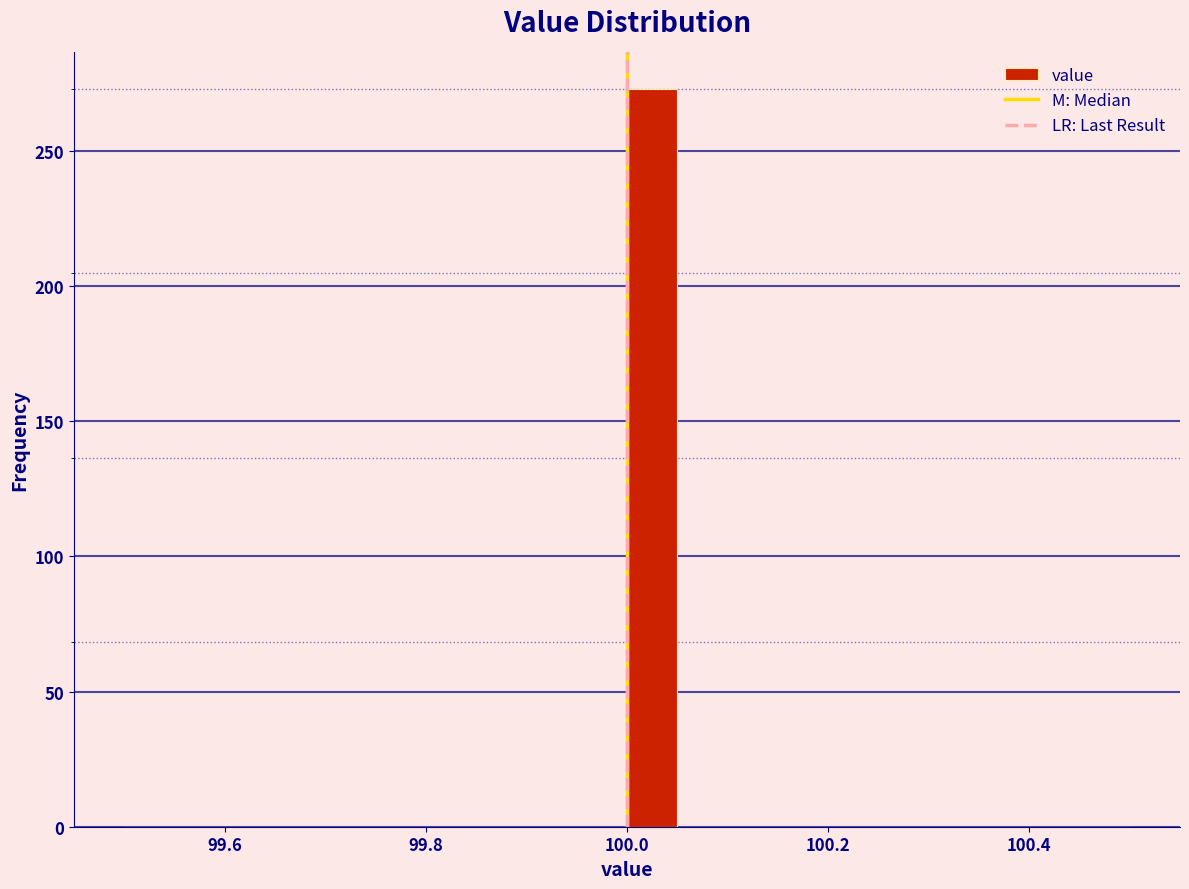

Around what value on the x-axis is the tallest bar? Give the approximate position of its centre, as read against the axis.

100.02